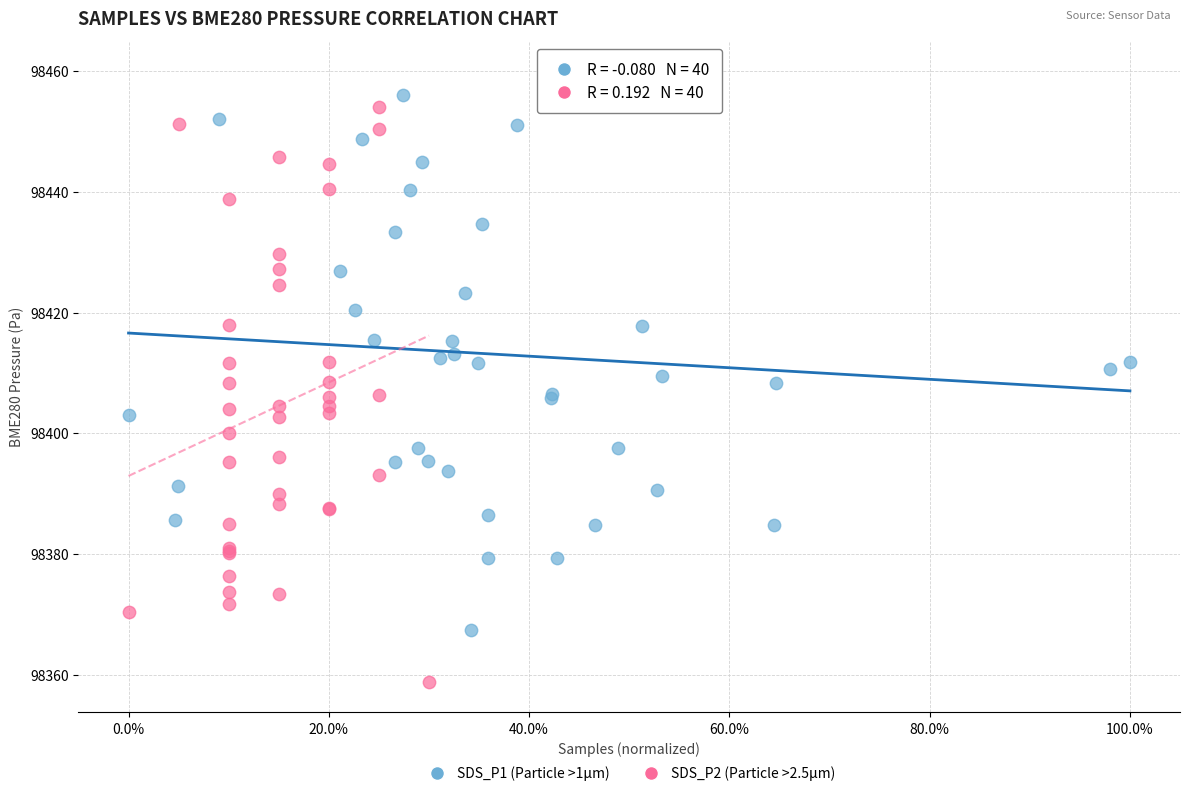

Which series reaches the maximum Y coordinate?

SDS_P1 (Particle >1μm)